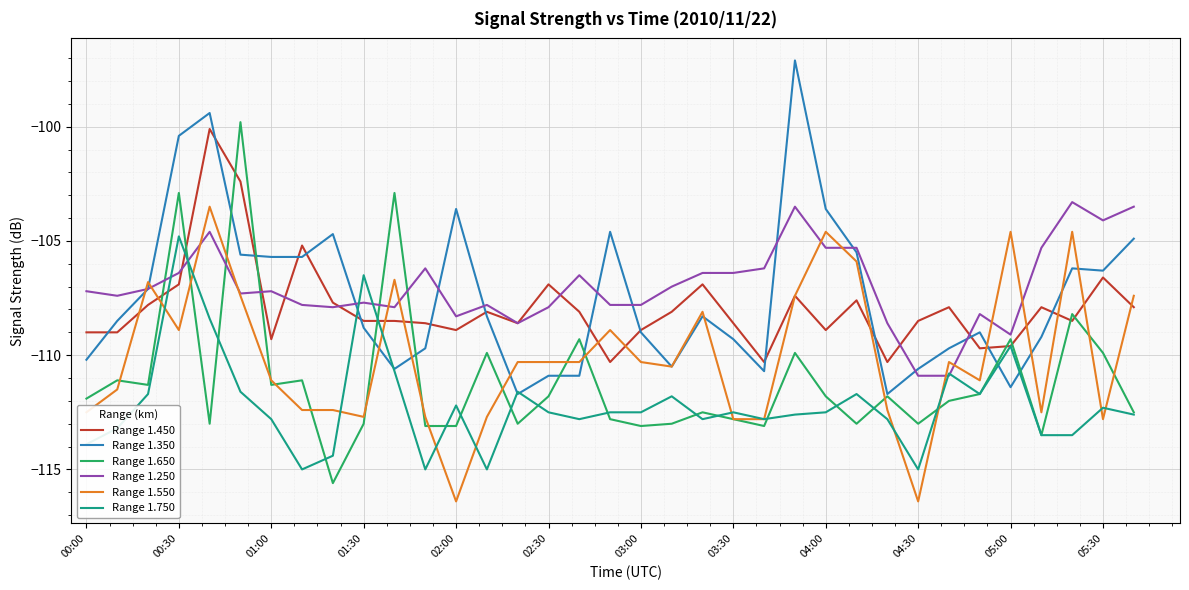

The value of Range 1.650 at 01:00 is -176.7. True or false?

False